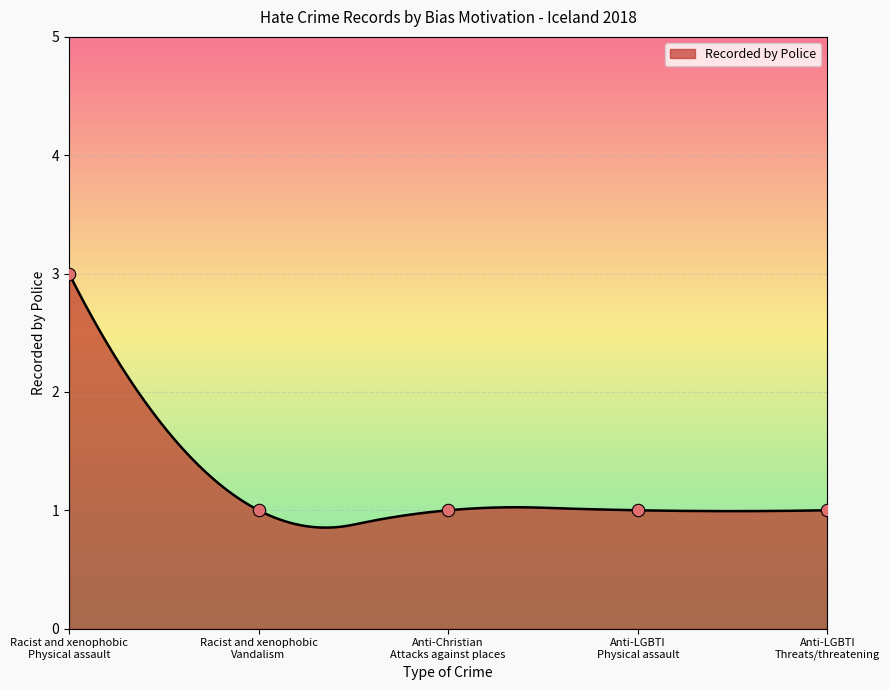

Which has a higher value, Anti-LGBTI
Physical assault or Racist and xenophobic
Vandalism?

Anti-LGBTI
Physical assault